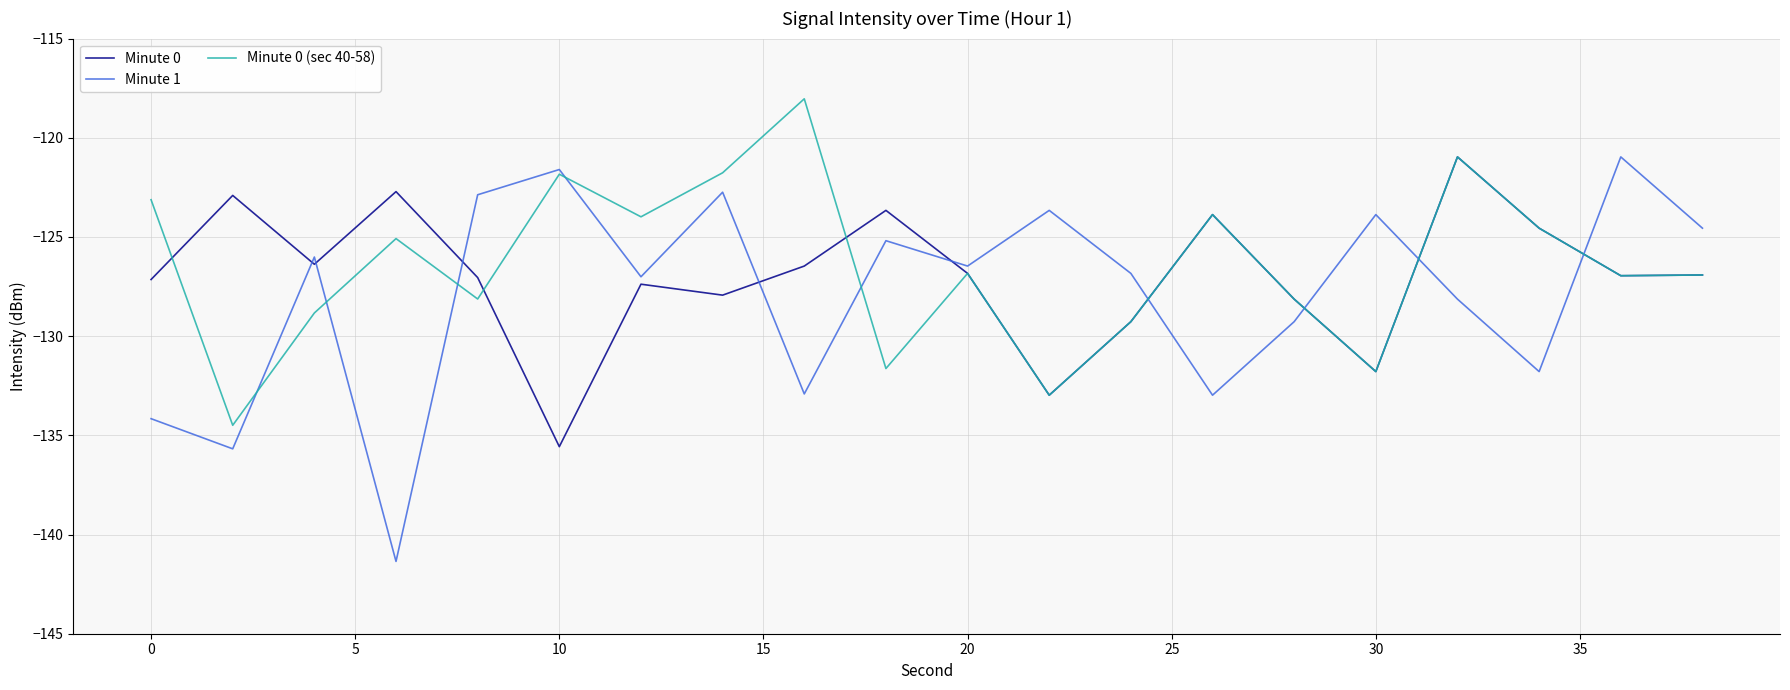

How many interior local peaks does the Minute 1 series have?

7